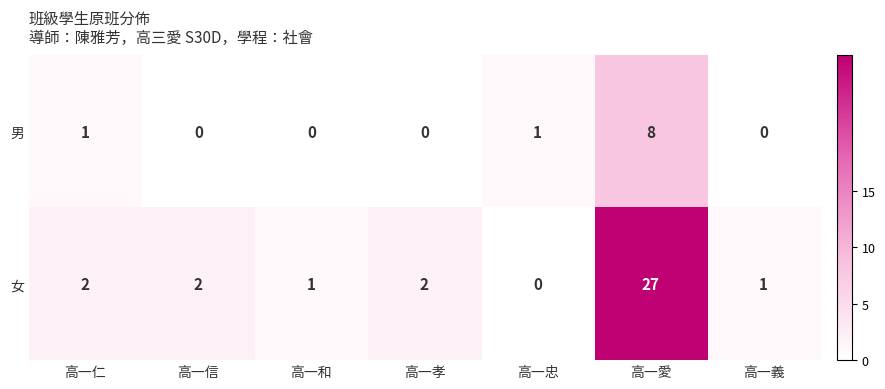

What is the total value across all series at 高一義?

1